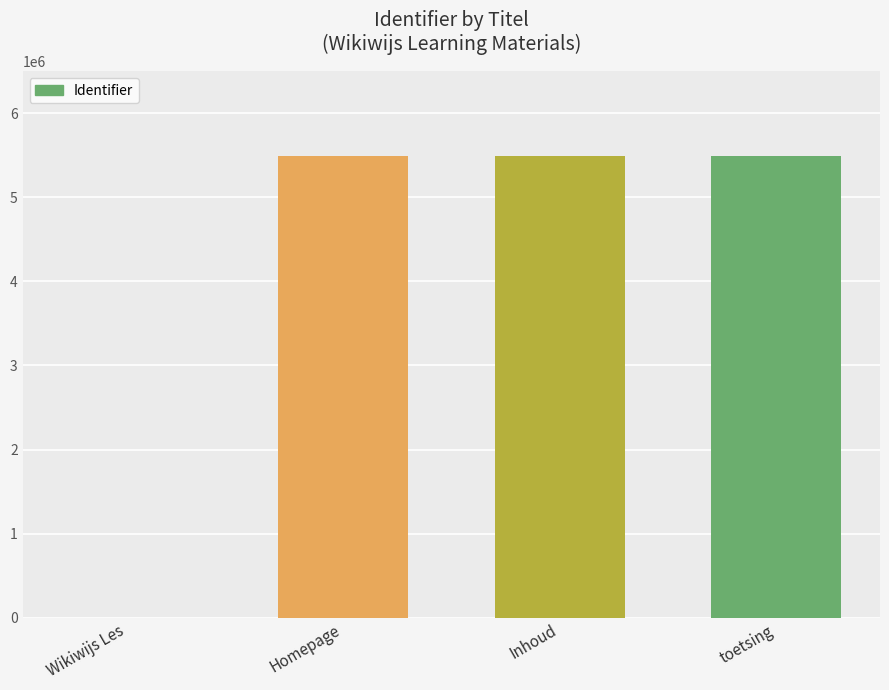

What is the approximate value at toetsing?

5497457